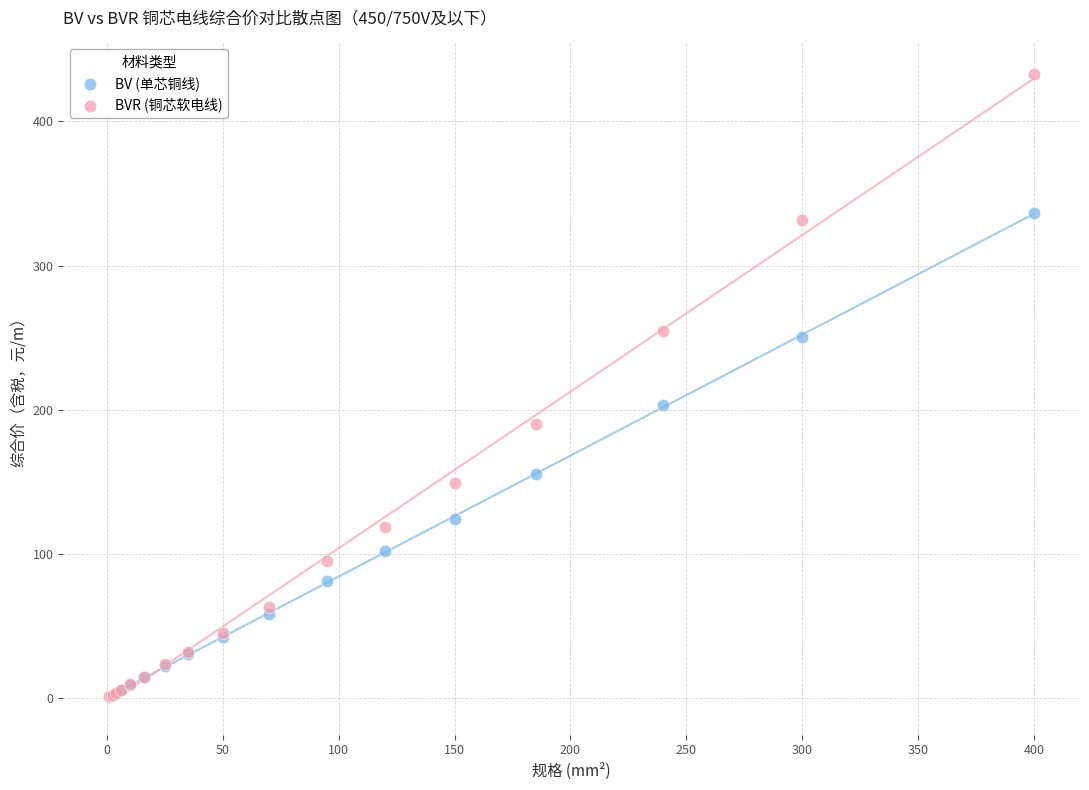

In the BV (单芯铜线) series, what Y value is closest to 168?

155.5